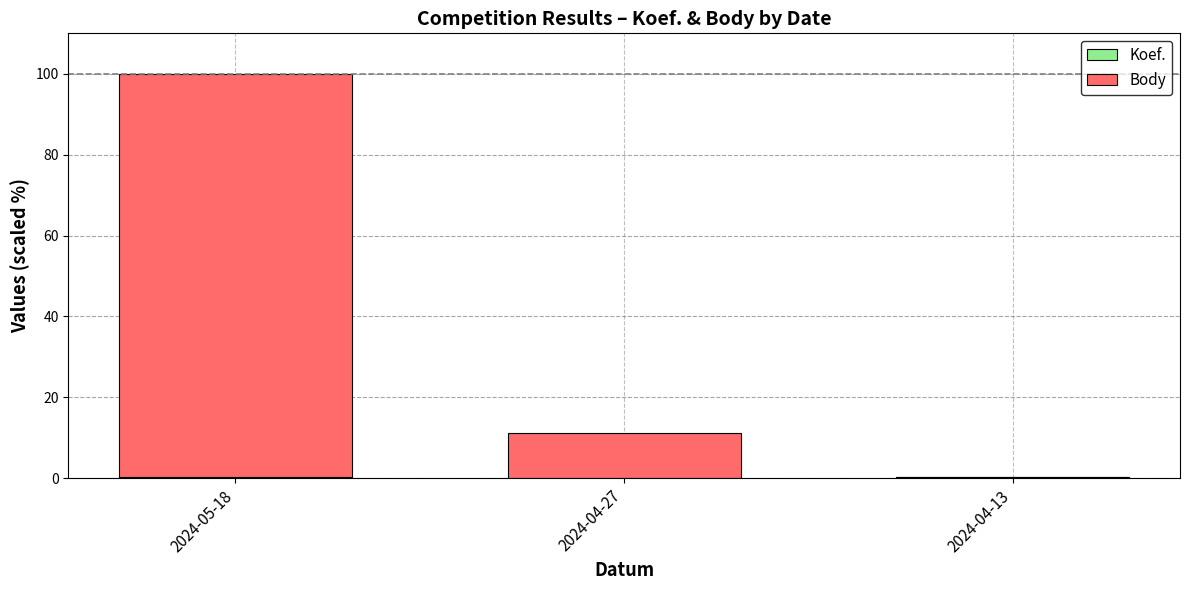

At which category is the sum across all series the highest?

2024-05-18